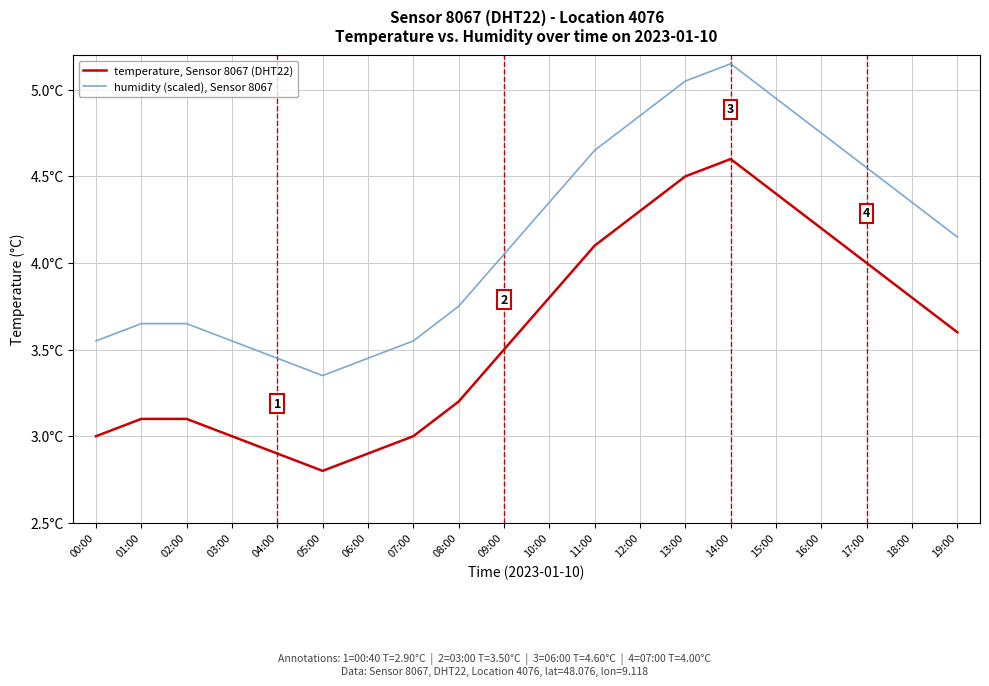

What are all the series names shown in the legend?

temperature, Sensor 8067 (DHT22), humidity (scaled), Sensor 8067